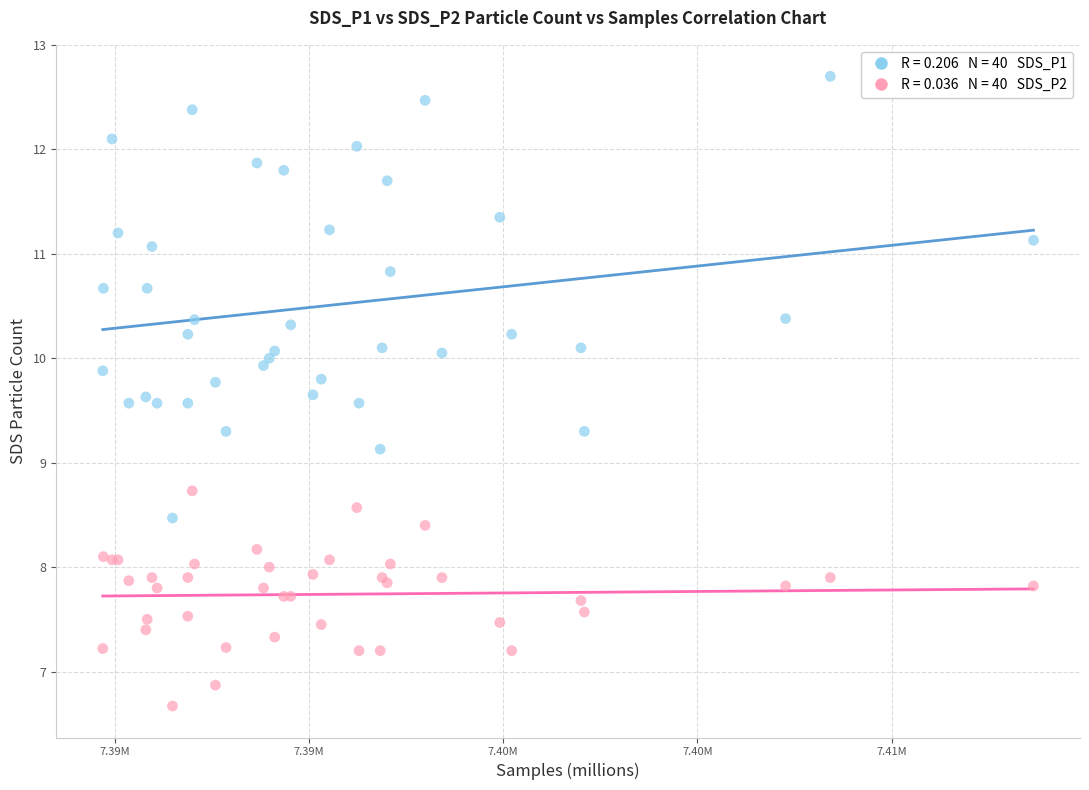

Across all series, what Y value is closest to 9?

9.1